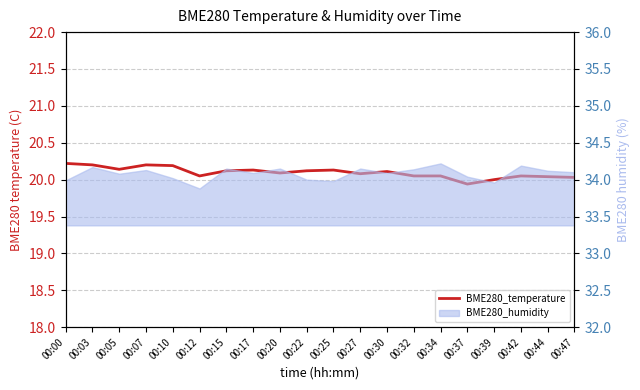

Where is the first local minimum?

00:05